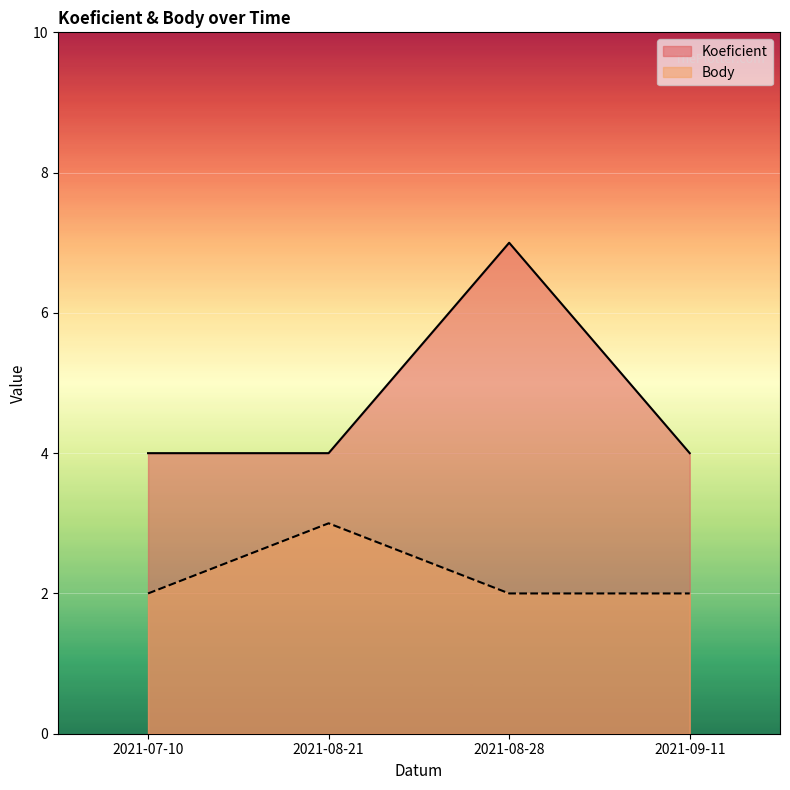

List the series in order of their peak value, lowest first.

Body, Koeficient